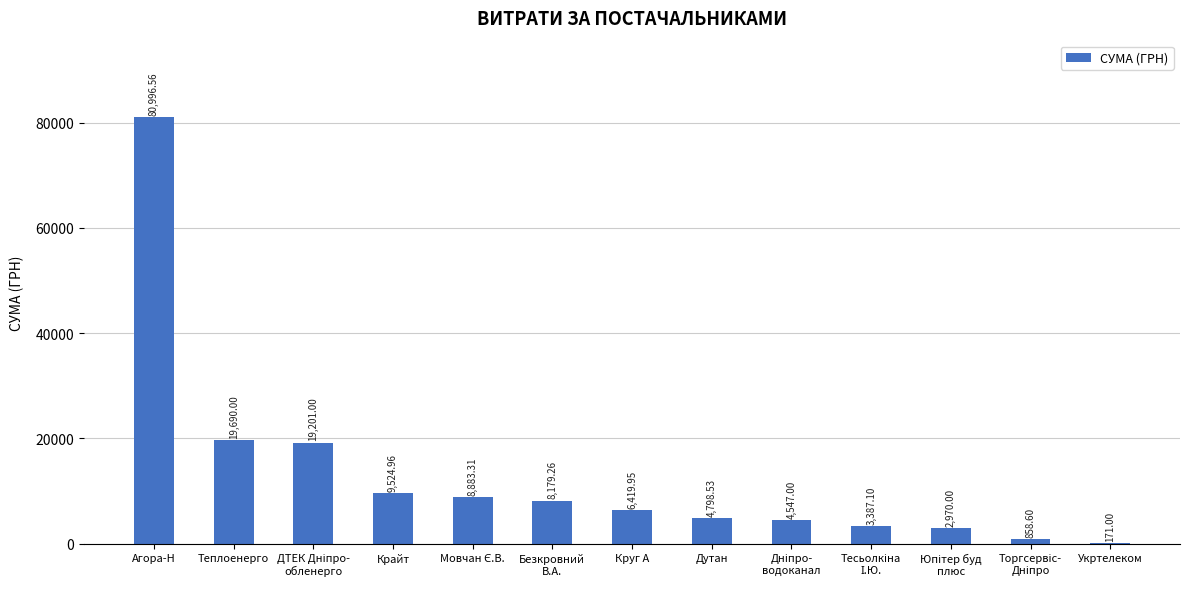

Which label corresponds to the largest value in the chart?

Агора-Н